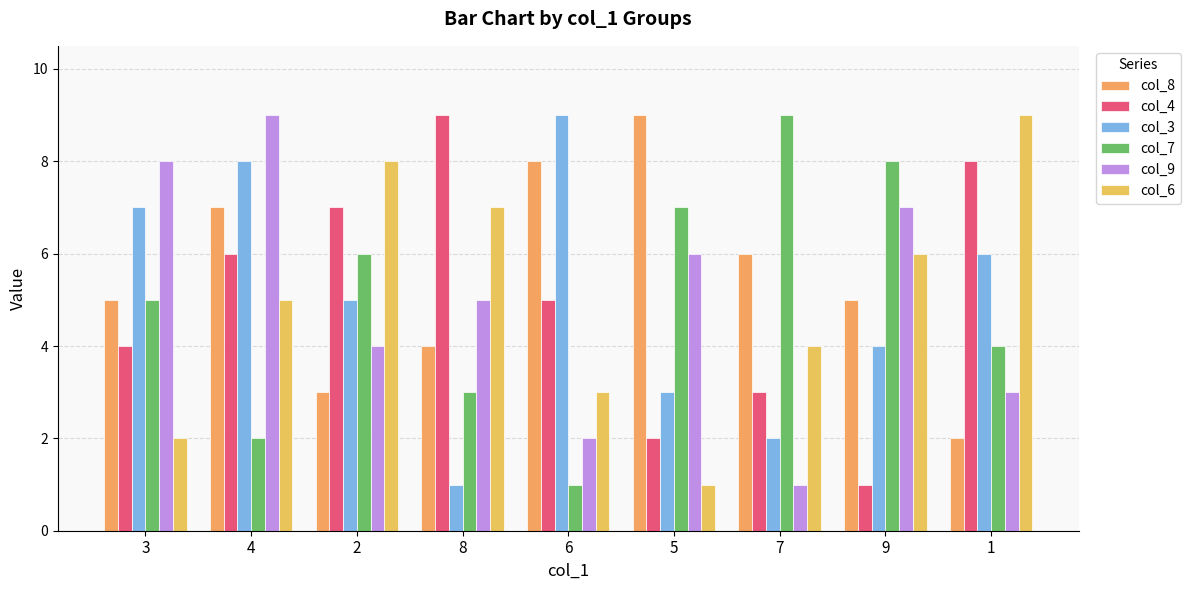

What is the average value of the col_8 series?

5